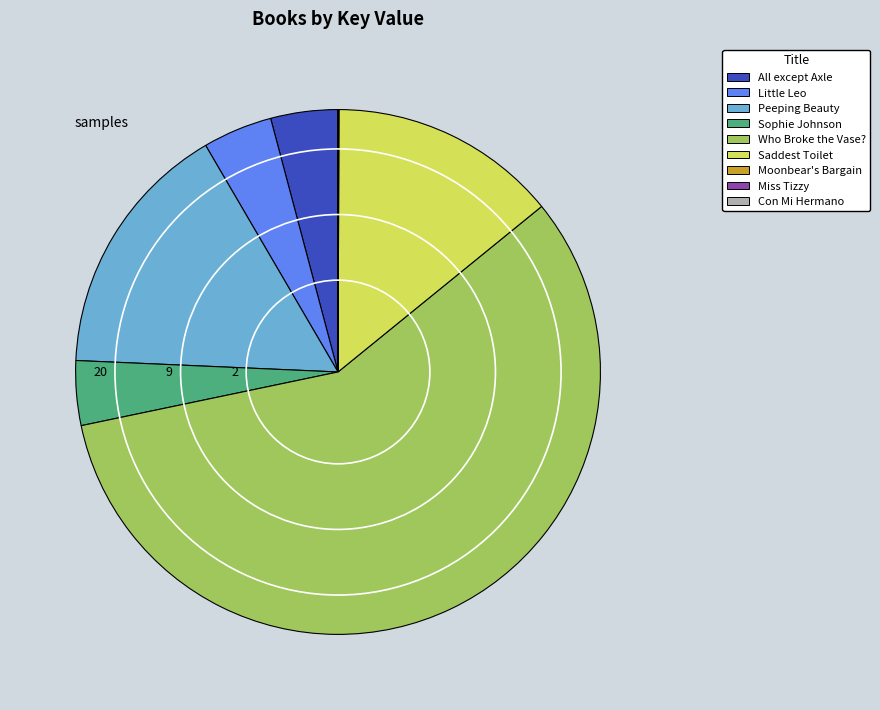

Does any single category account for the majority?

Yes